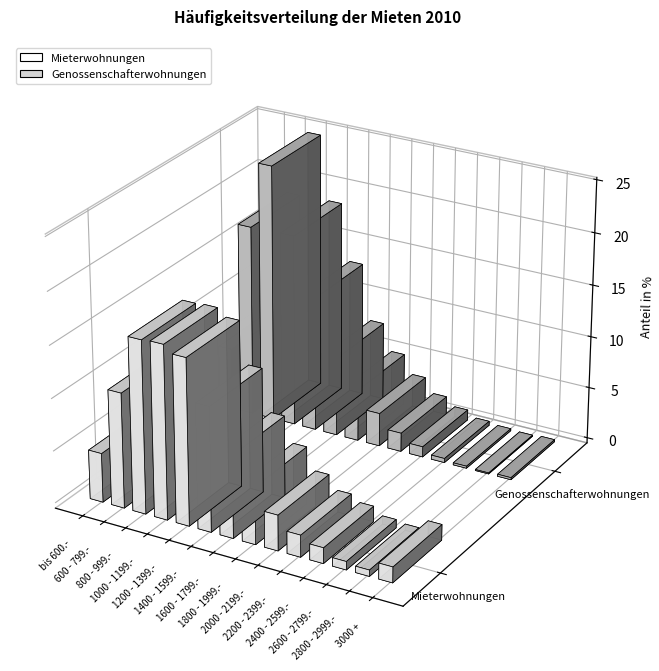

What is the value of the Genossenschafterwohnungen bar at the 13th from the left?

0.1